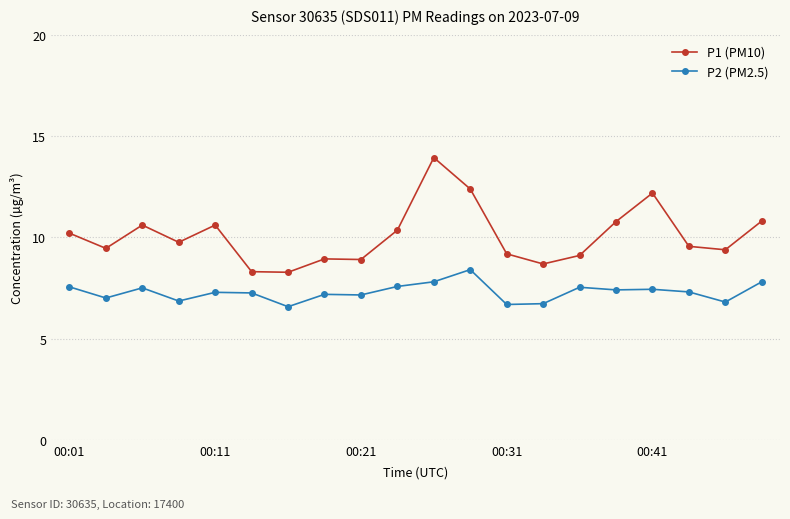

What are all the series names shown in the legend?

P1 (PM10), P2 (PM2.5)